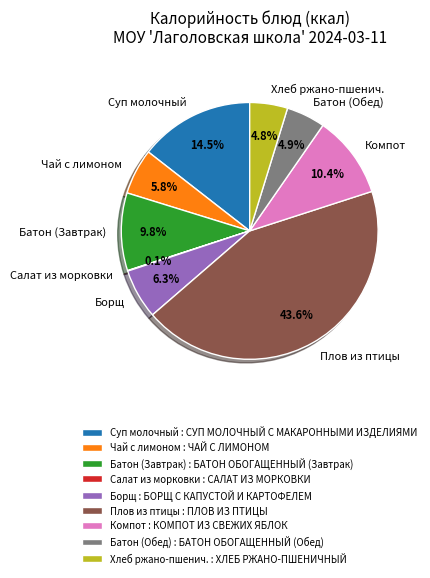

What percentage is NOT represented by Суп молочный?

85.5%